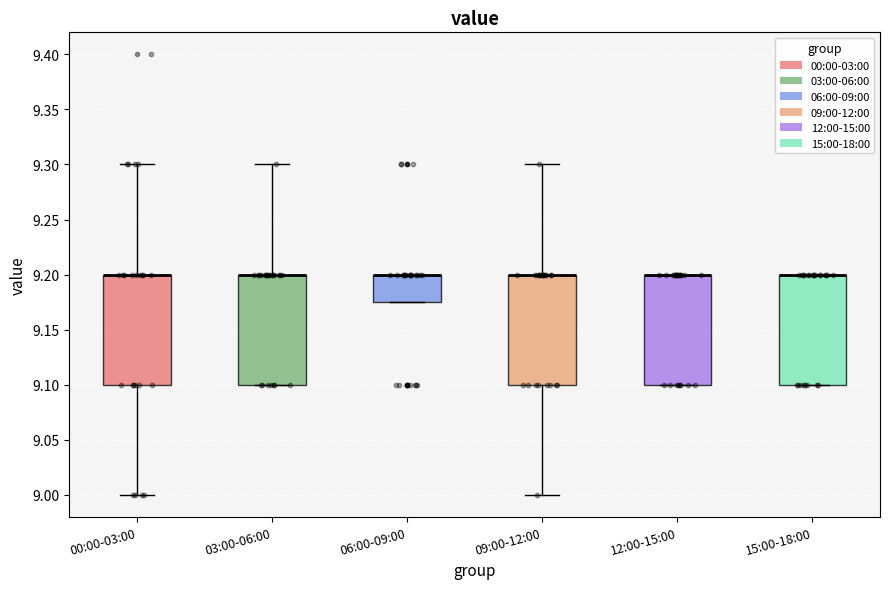

Where does the lower whisker of the box for 00:00-03:00 end on the y-axis? The values are not printed on the chart, so give them approximately, as read against the axis.

9.000